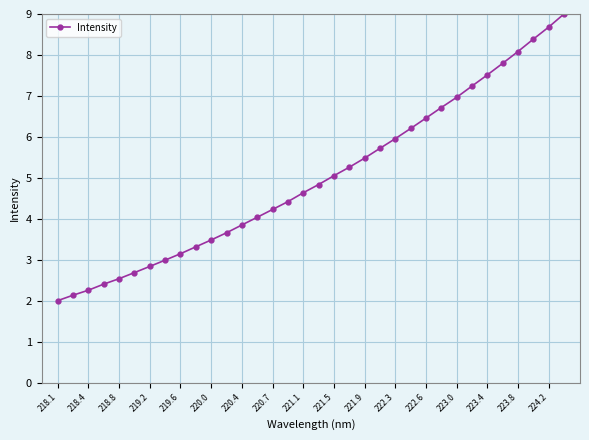

What is the value of the 4th point from the left?

2.4